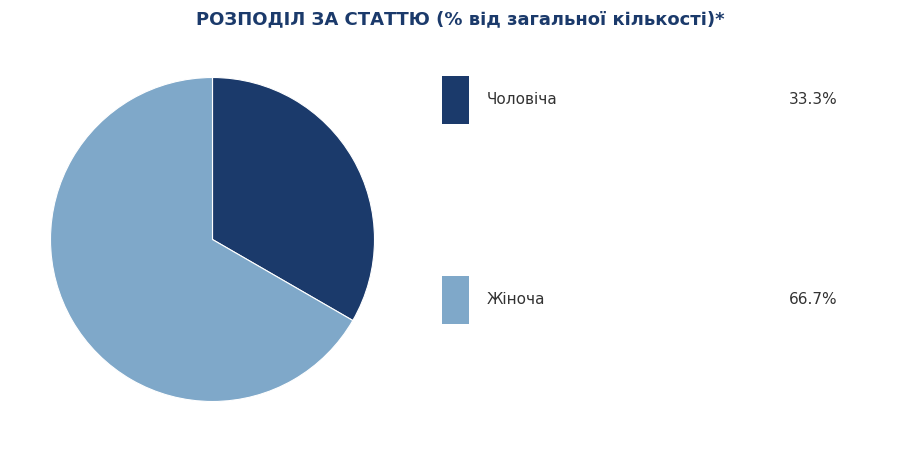

Is there any slice that represents more than half of the pie?

Yes